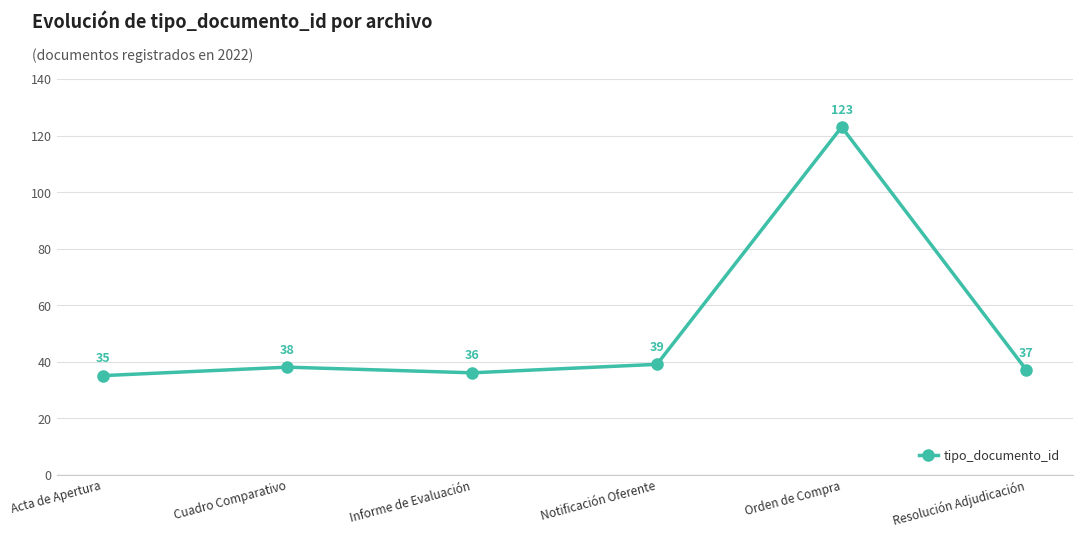

At which category does the chart reach its minimum across all series?

Acta de Apertura